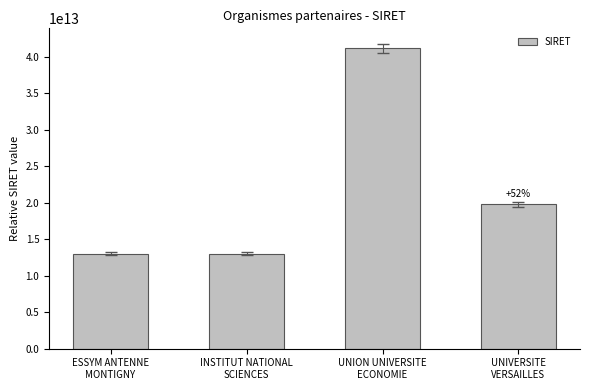

What is the difference between the maximum and minimum values?

28197058099899